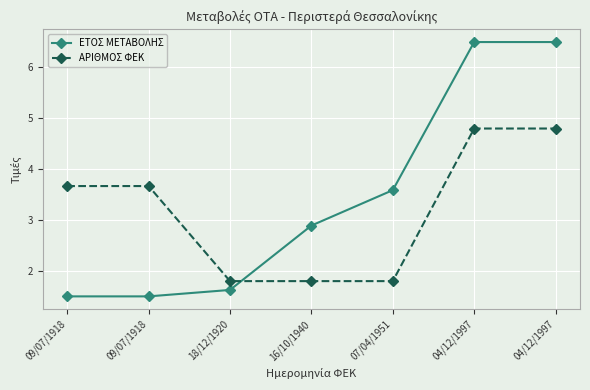

What is the highest value of the ΑΡΙΘΜΟΣ ΦΕΚ series?

4.8